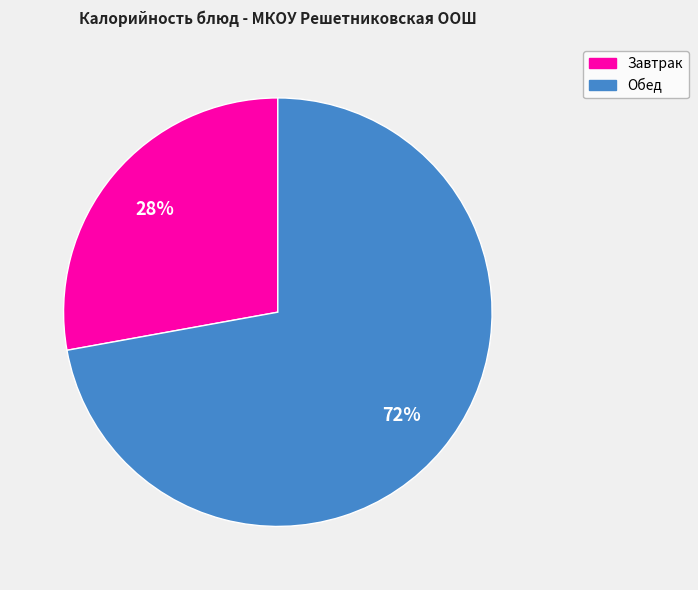

How many slices are in this pie chart?

2